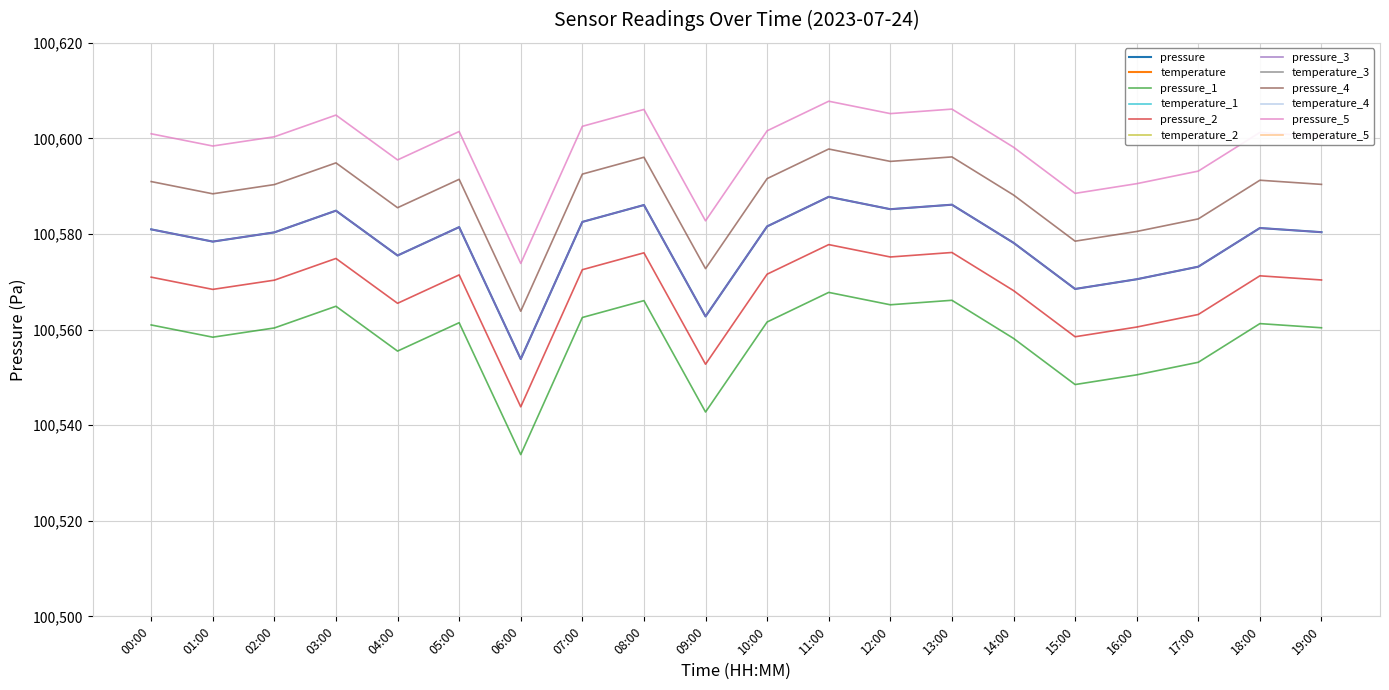

How many interior local valleys does the pressure series have?

6